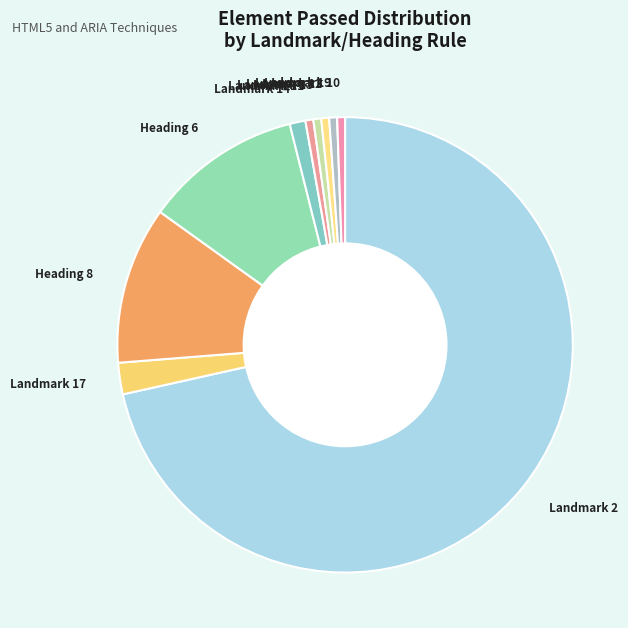

True or false: Landmark 10 accounts for 1% of the total.

True